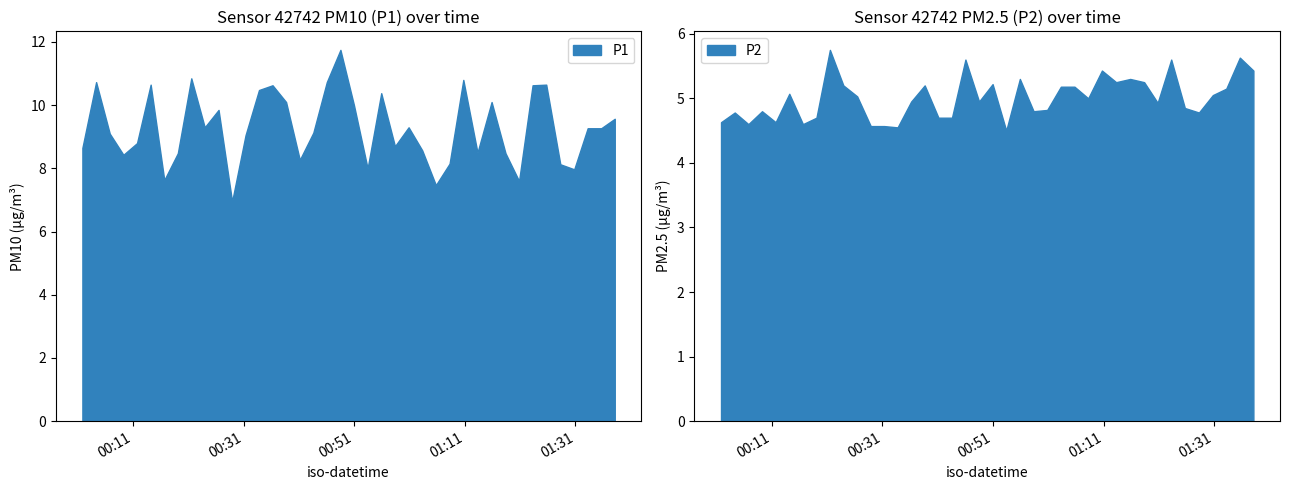

Is it true that P1 equals 10.7 at 1?

True